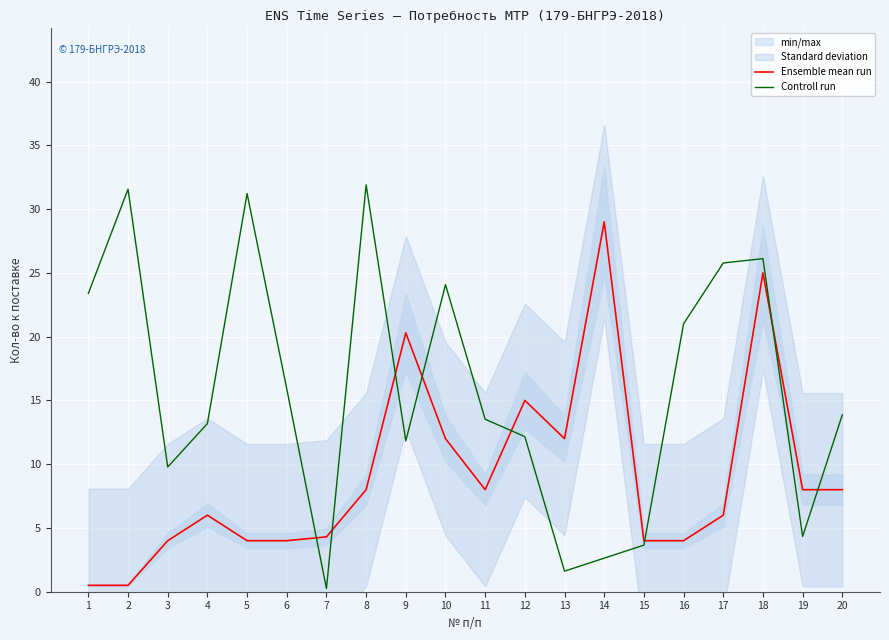

Rank the categories by Controll run value from highest to lowest.

8, 2, 5, 18, 17, 10, 1, 16, 6, 20, 11, 4, 12, 9, 3, 19, 15, 14, 13, 7